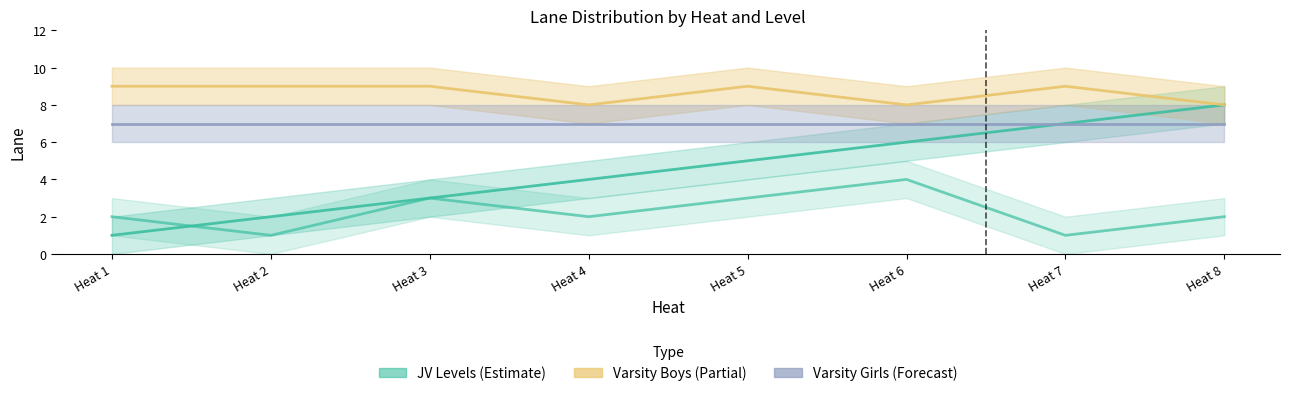

True or false: JV BOYS has a value of 1 at Heat 1.

True